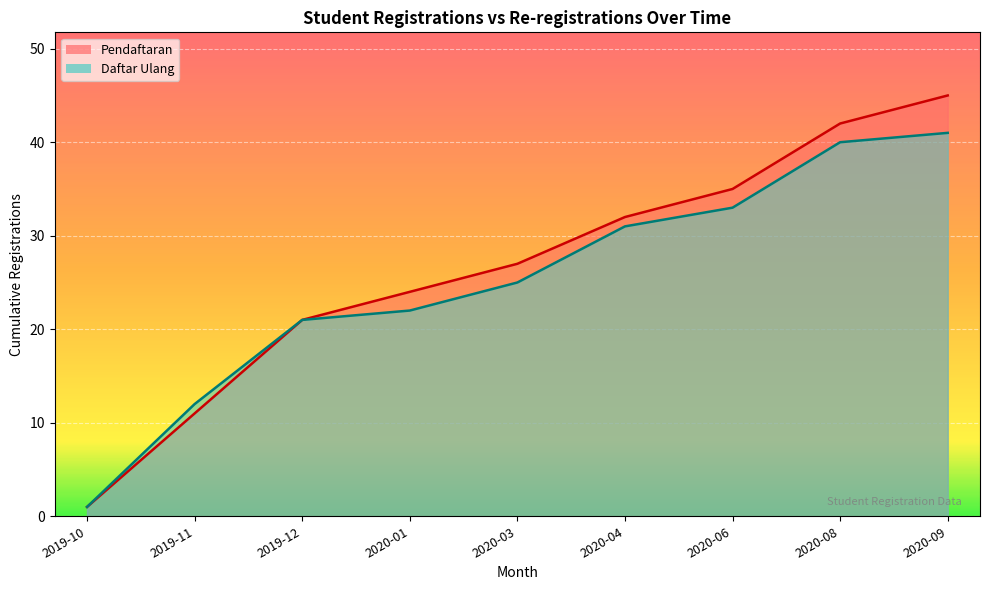

True or false: Daftar Ulang (Re-registrations) and Pendaftaran (Registrations) intersect in this chart.

False